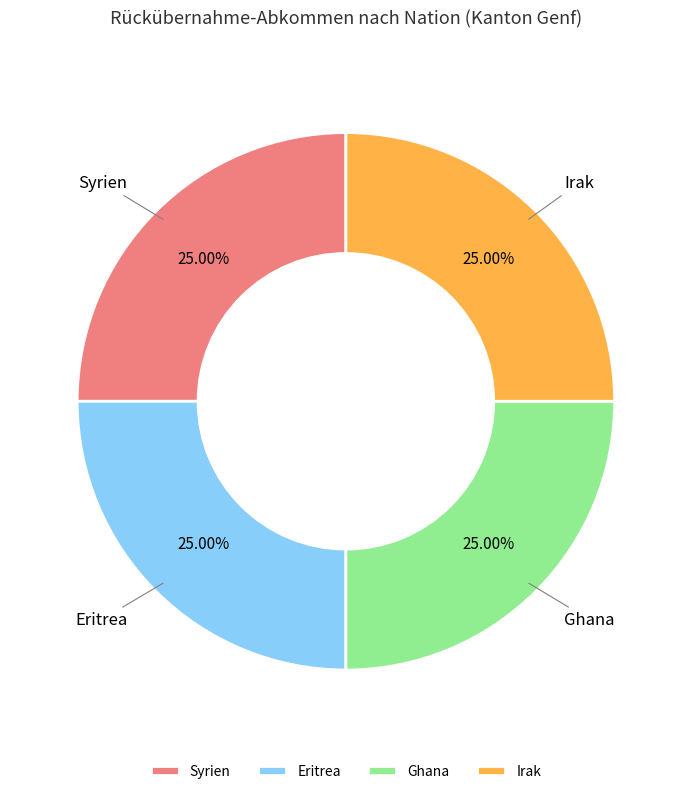

How many segments does this pie chart have?

4